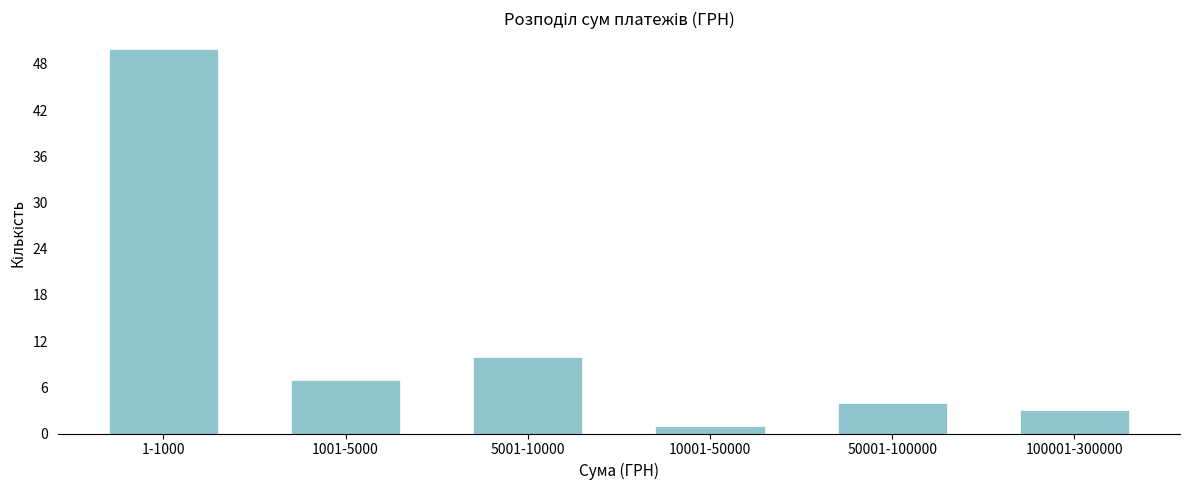

Reading right to left, list all the values displayed in this chart.

3	4	1	10	7	50